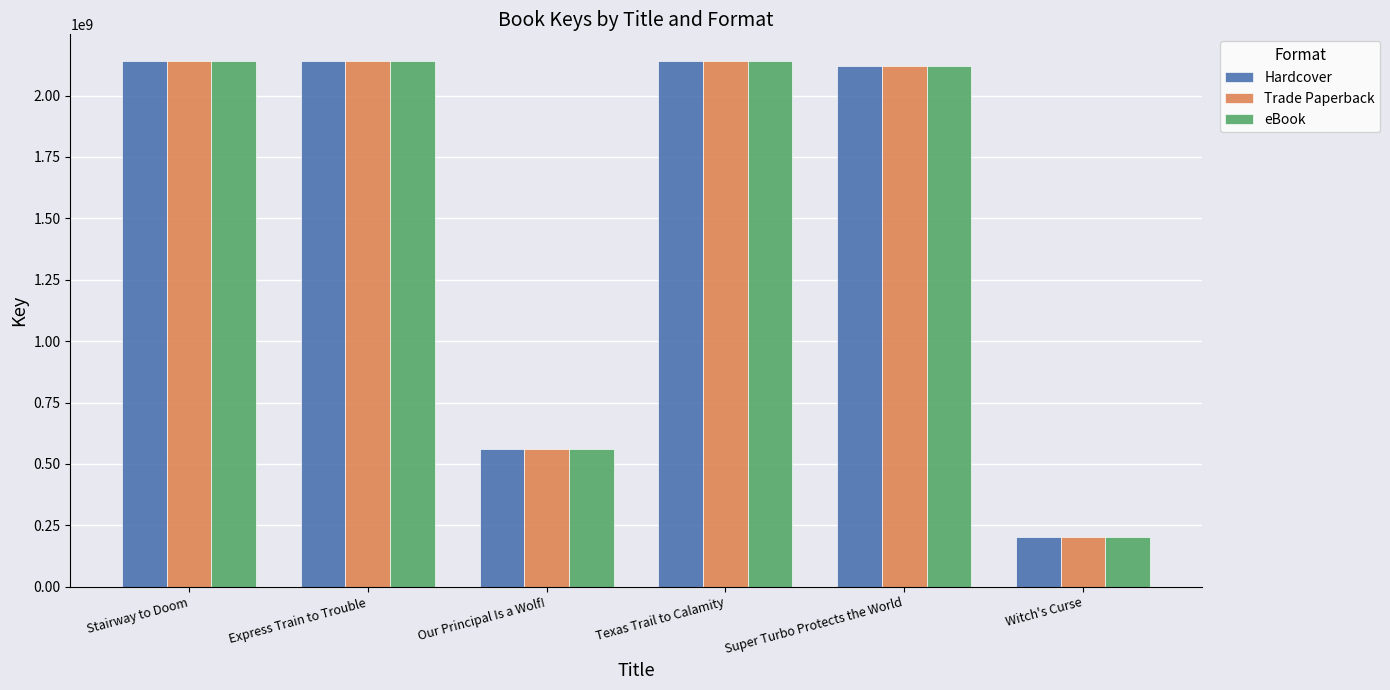

What is the greatest value displayed?

2141918594